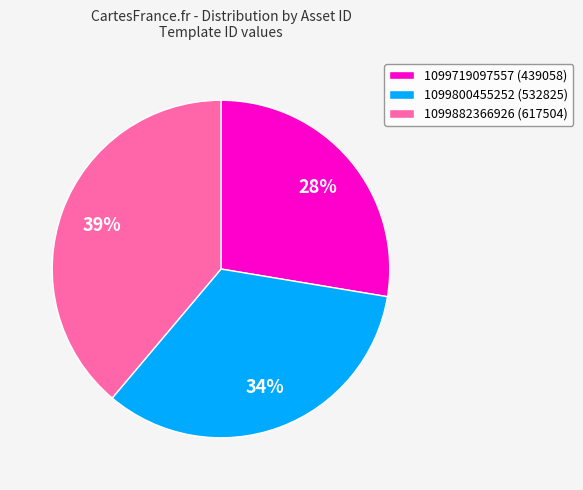

What percentage is the 1099882366926 slice, to the nearest percent?

39%